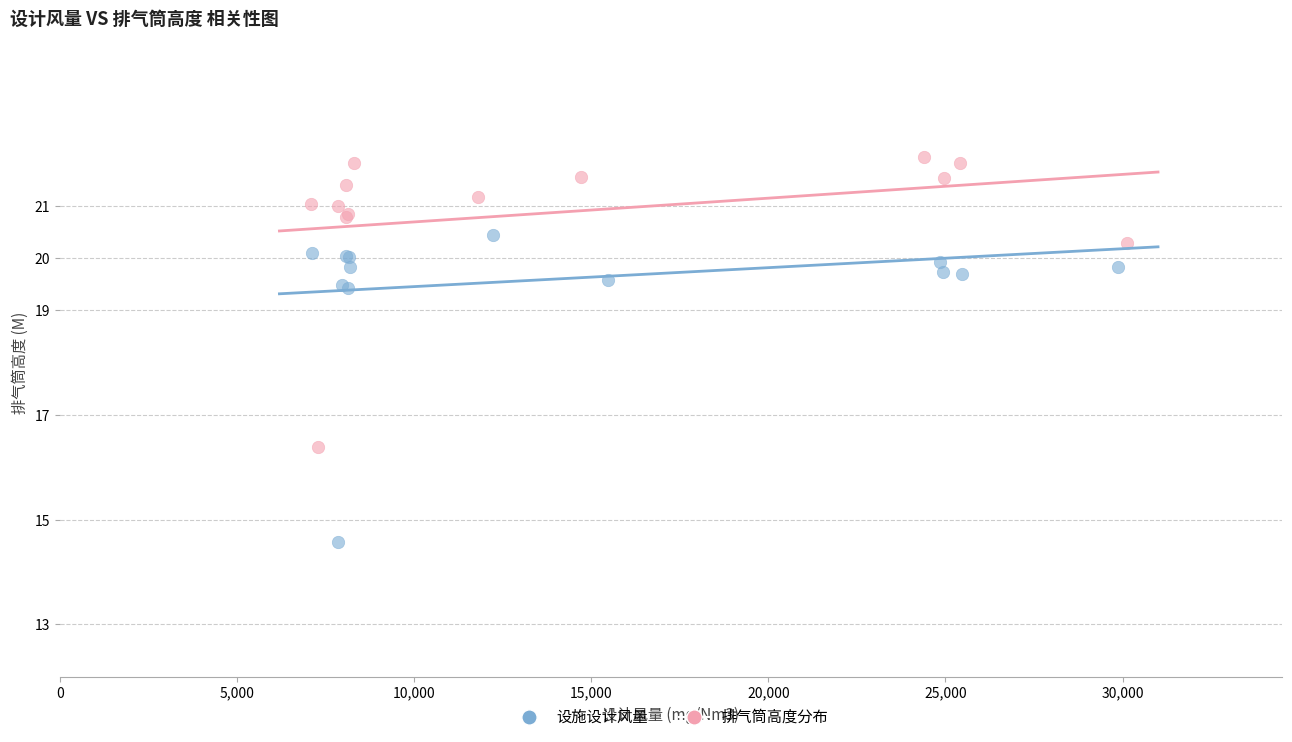

Which series contains the lowest Y value?

设施设计风量